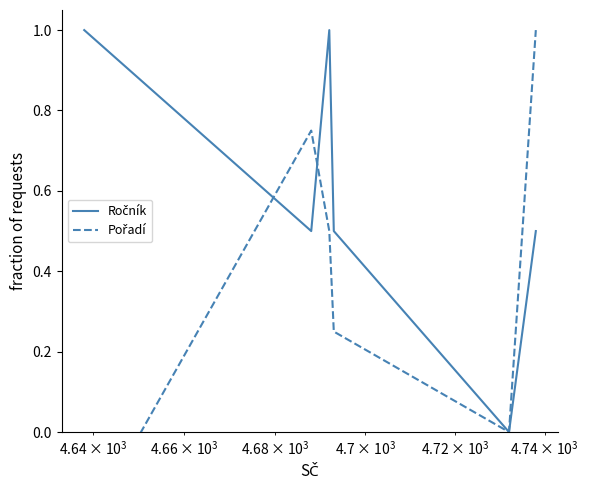

List the series in order of their peak value, highest first.

Ročník, Pořadí